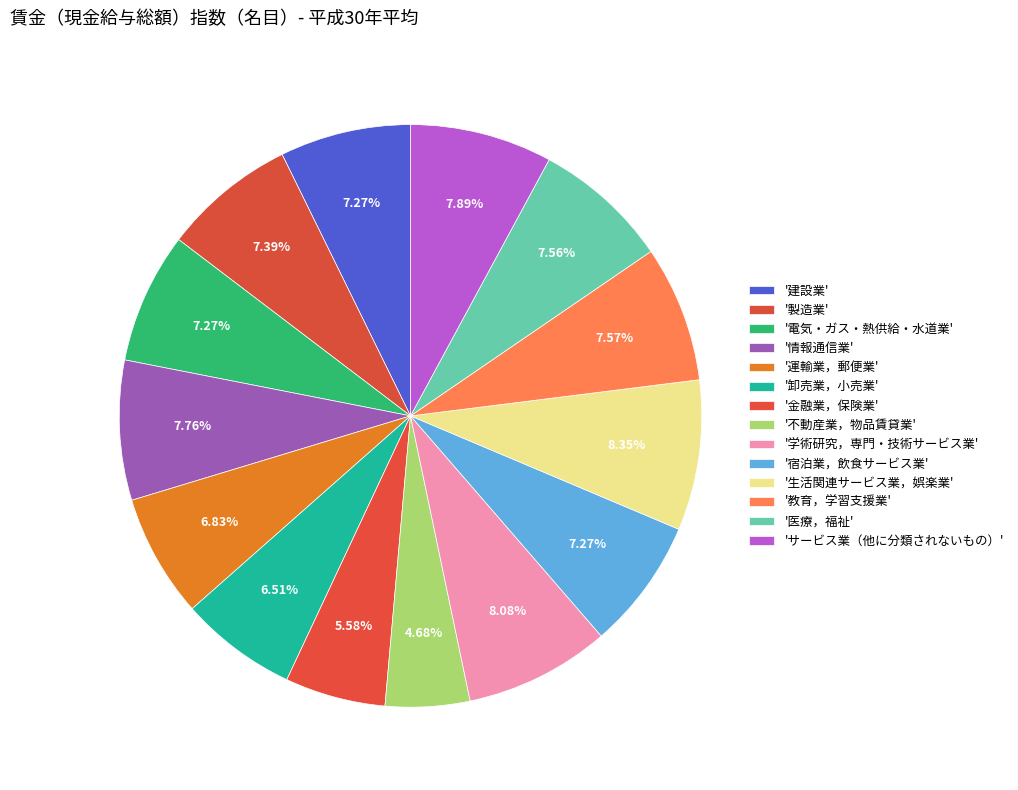

To the nearest percent, what is the average slice percentage?

7%